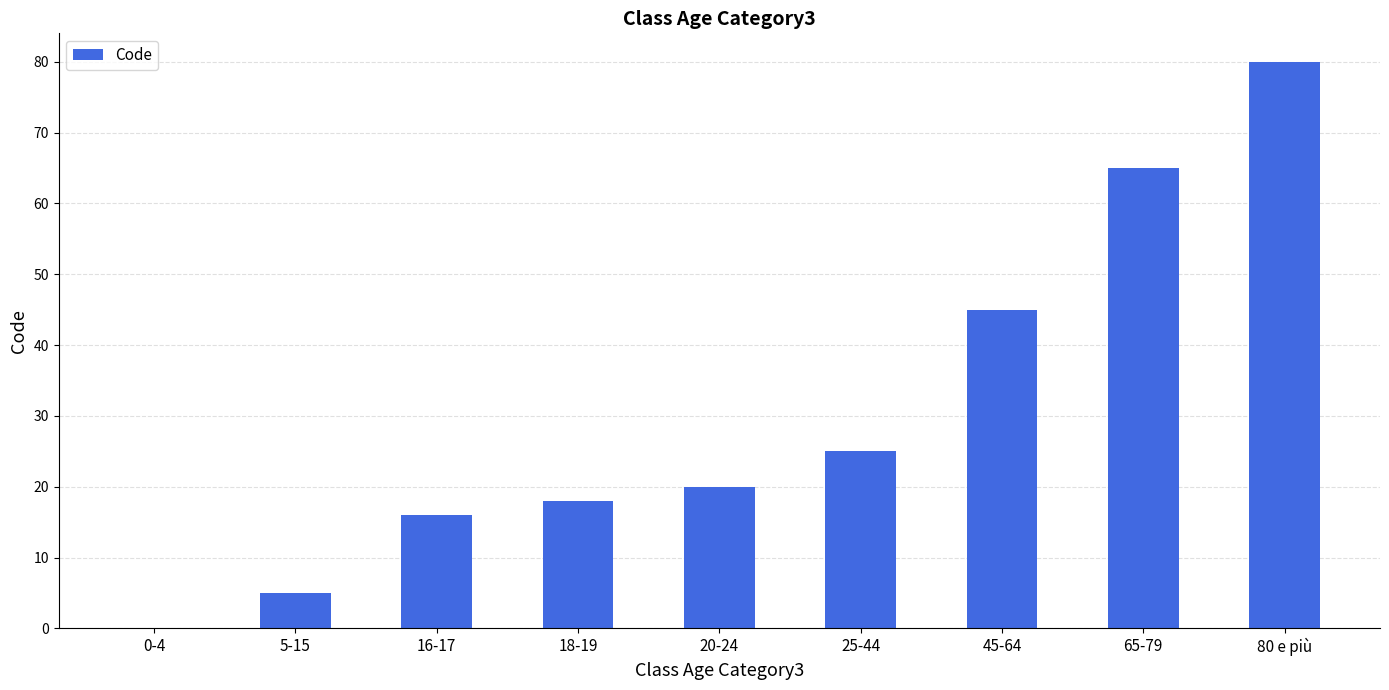

Where is the data nearest to the value 40?

45-64